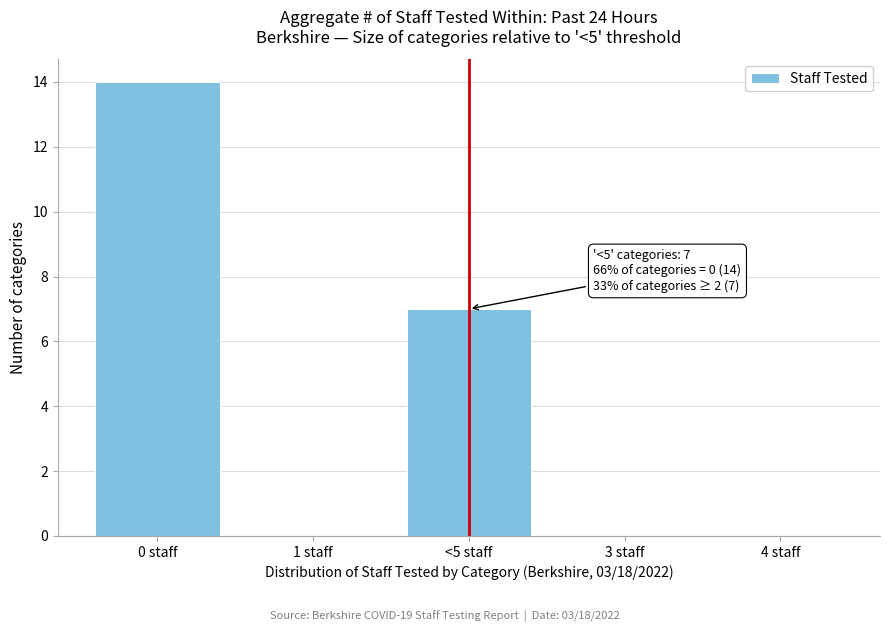

Reading left to right, list all the values displayed in this chart.

0 staff=14	1 staff=0	<5 staff=7	3 staff=0	4 staff=0